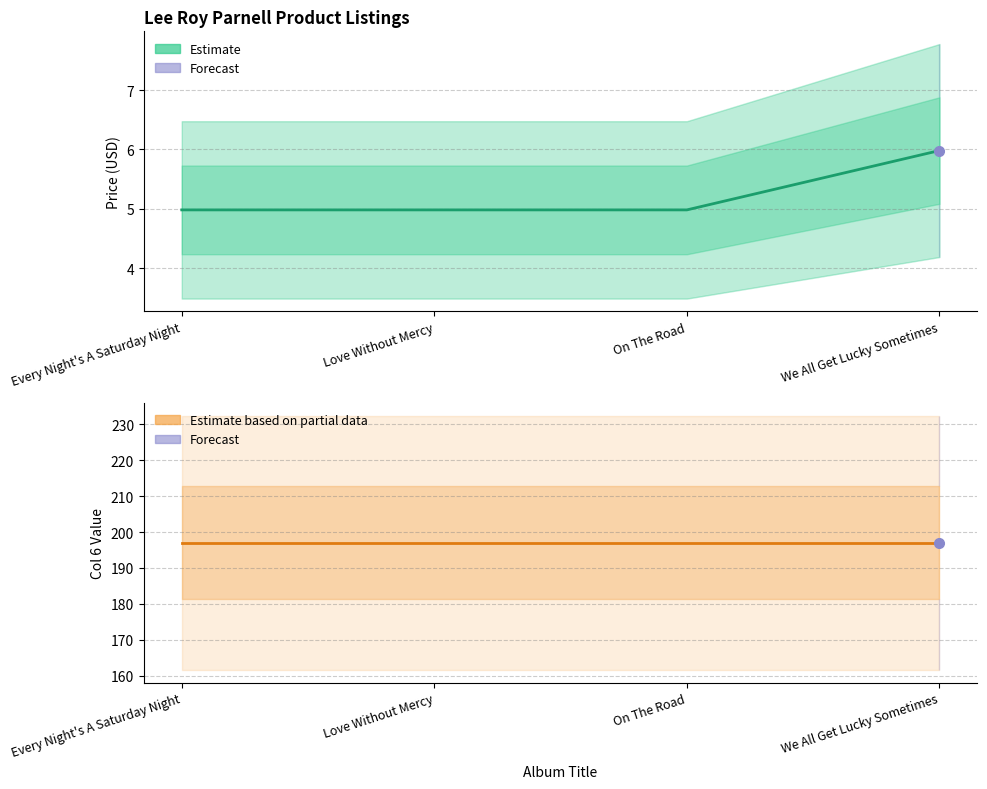

True or false: Price (Estimate) has more than 0 points higher than both neighbors.

False